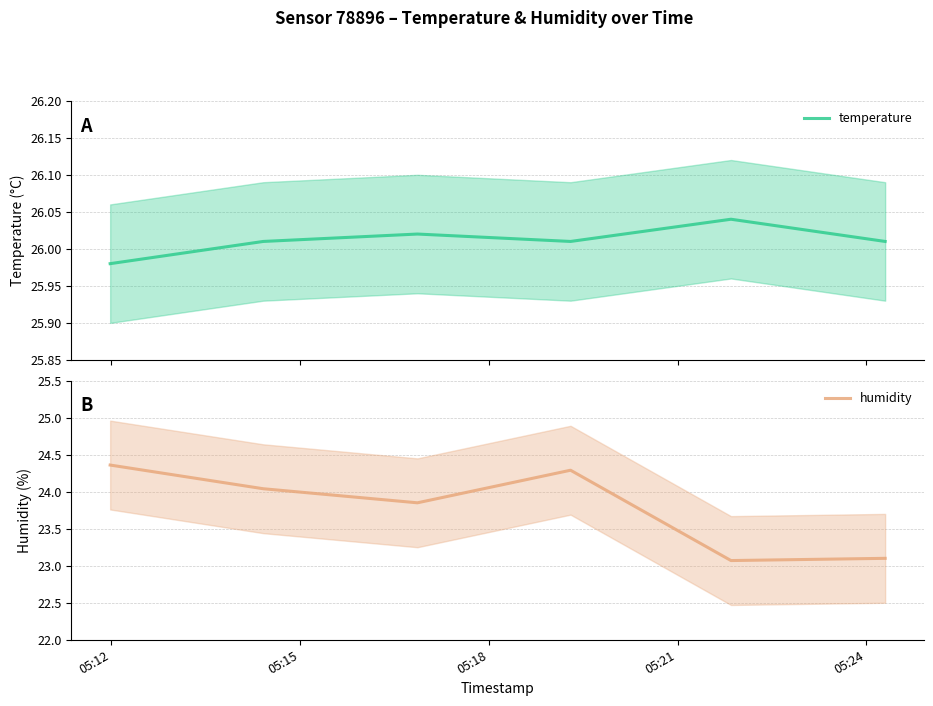

At which category is the sum across all series the highest?

05:12